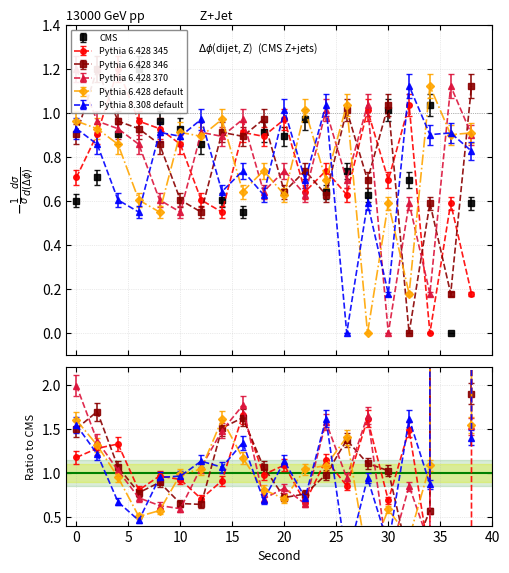

Between 14 and 18, which series saw the biggest shift?

Pythia 6.428 345